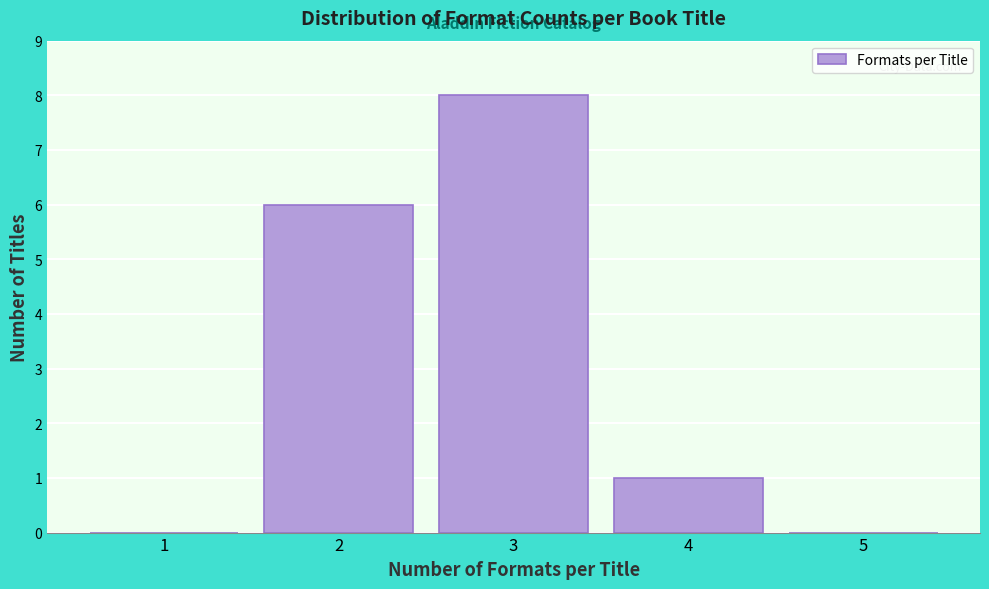

Which range on the x-axis has the tallest bar?

2.5 to 3.5